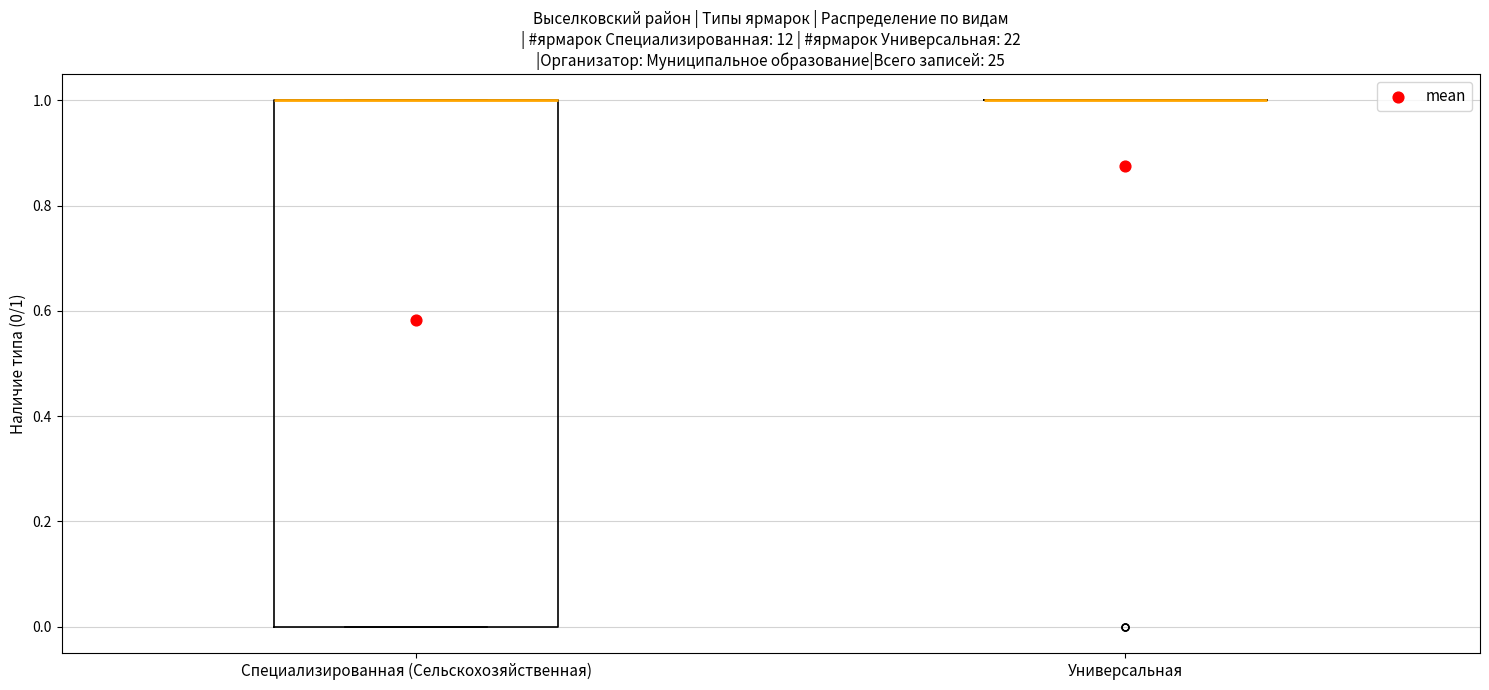

Which box is the tallest, from its lower edge to its upper edge?

Специализированная (Сельскохозяйственная)